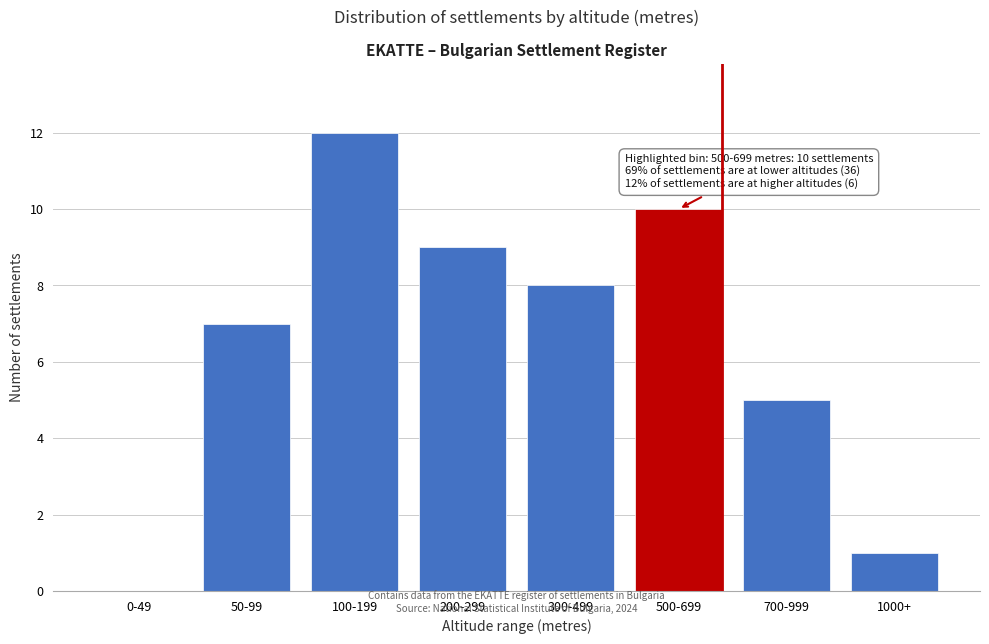

Reading left to right, transcribe all the data shown in this chart.

0-49=0	50-99=7	100-199=12	200-299=9	300-499=8	500-699=10	700-999=5	1000+=1